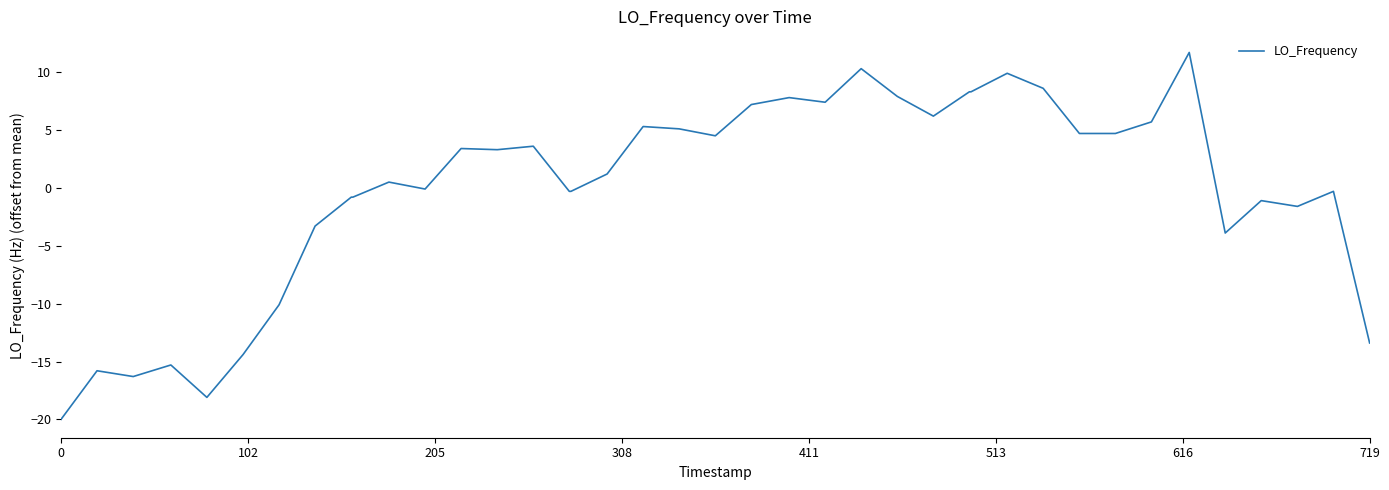

What is the minimum value shown in the chart?

-20.0